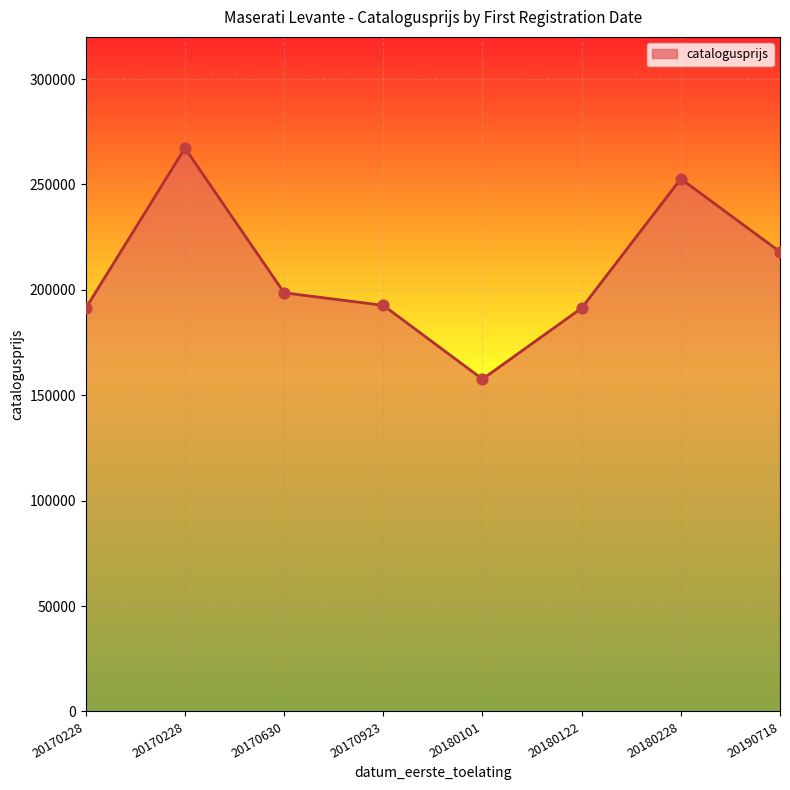

Which has a higher value, 20170228 or 20180228?

20170228